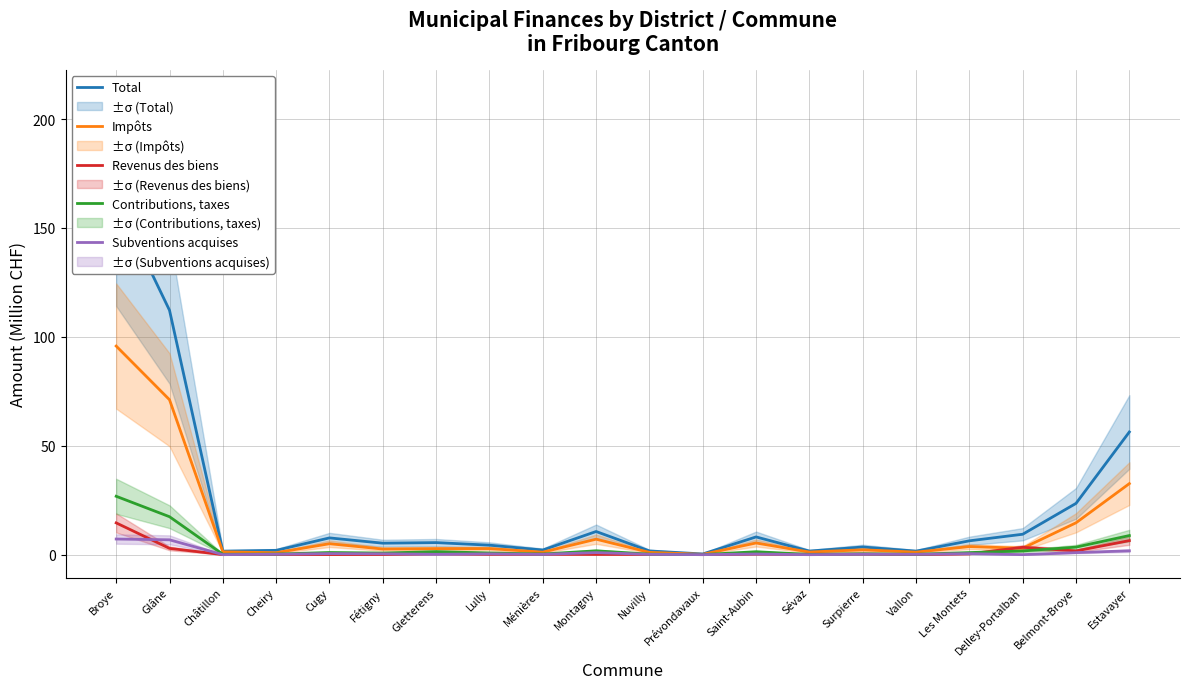

What is the maximum value shown in the chart?

163.1